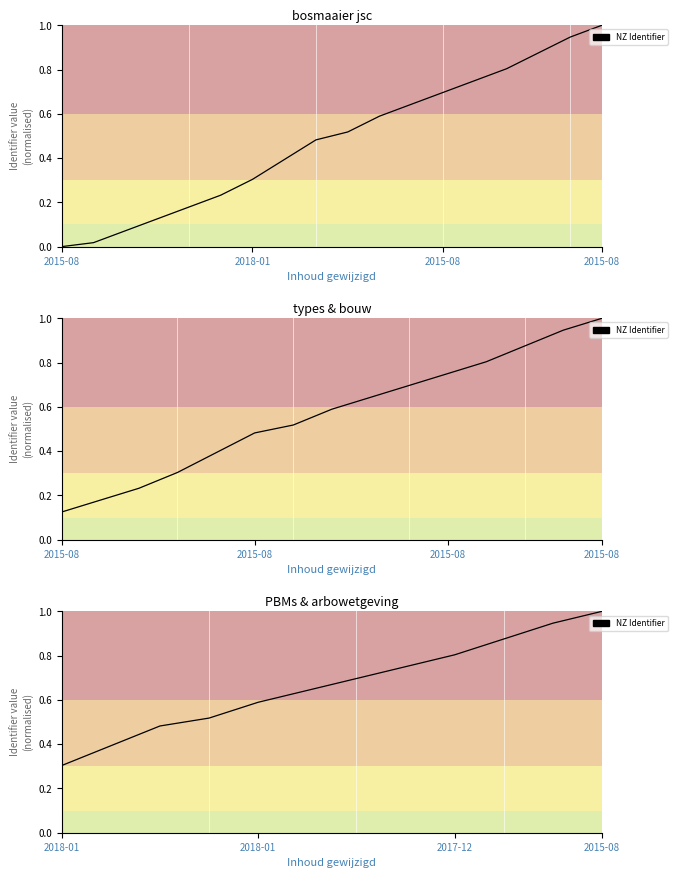

True or false: the data shows 1.0 at 2015-08.

True